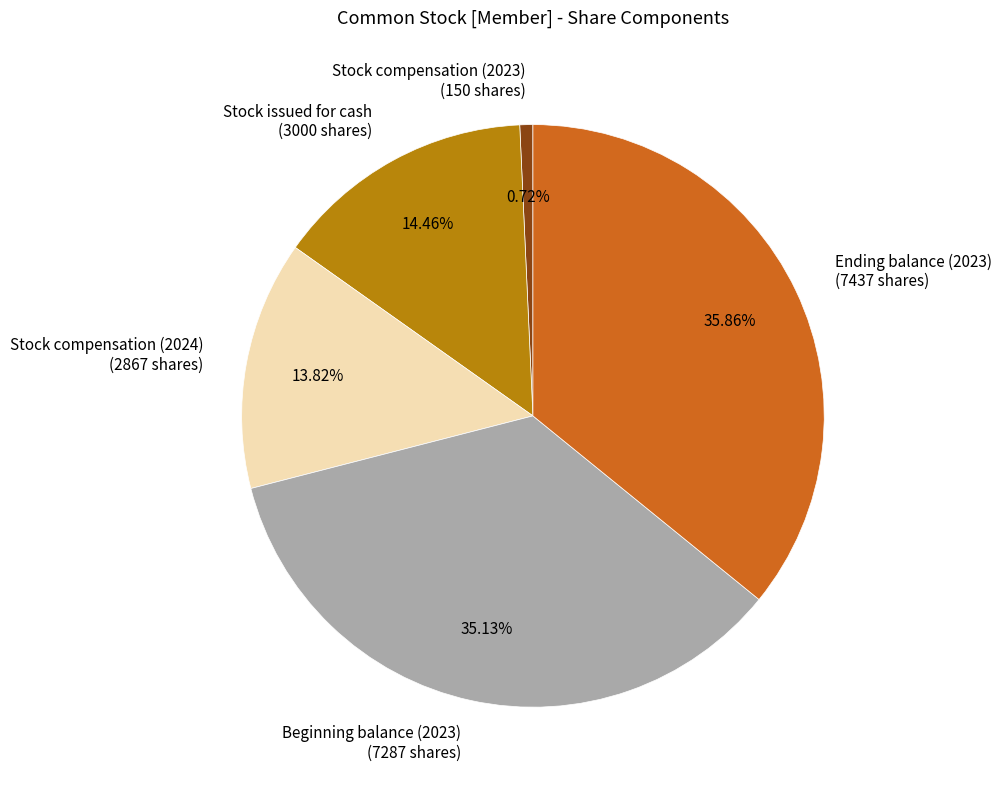

What percentage is NOT represented by Stock compensation (2023)?

99.3%